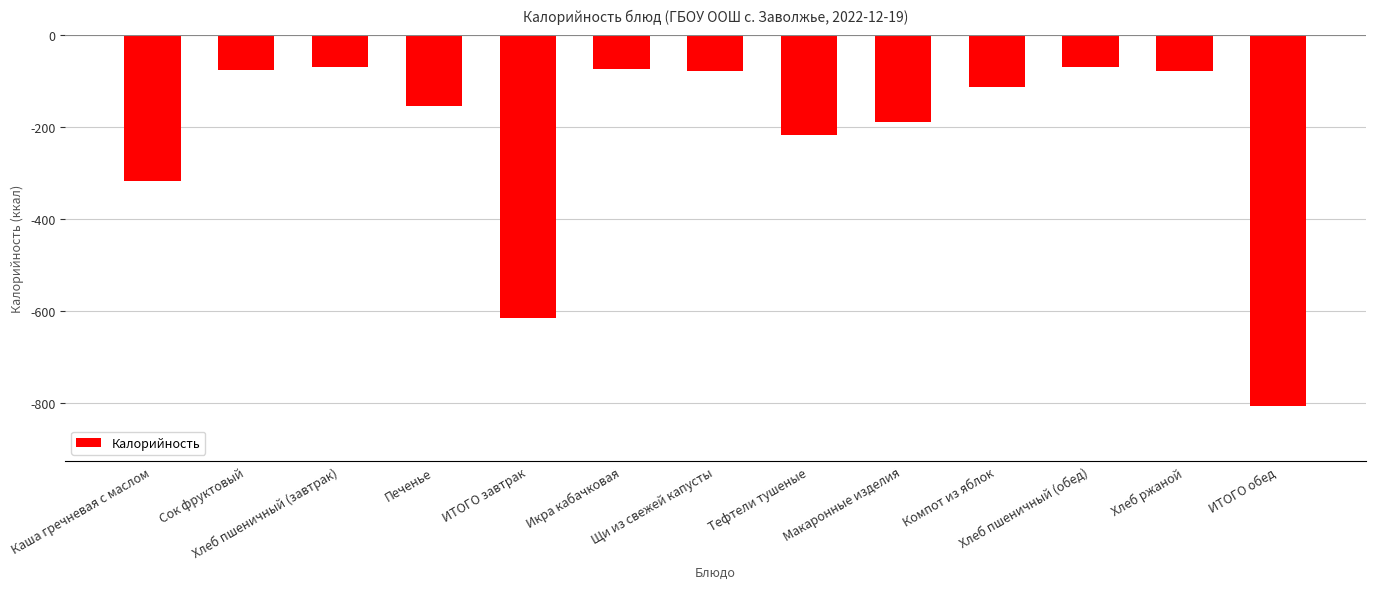

What is the value of the 7th bar from the left?

-77